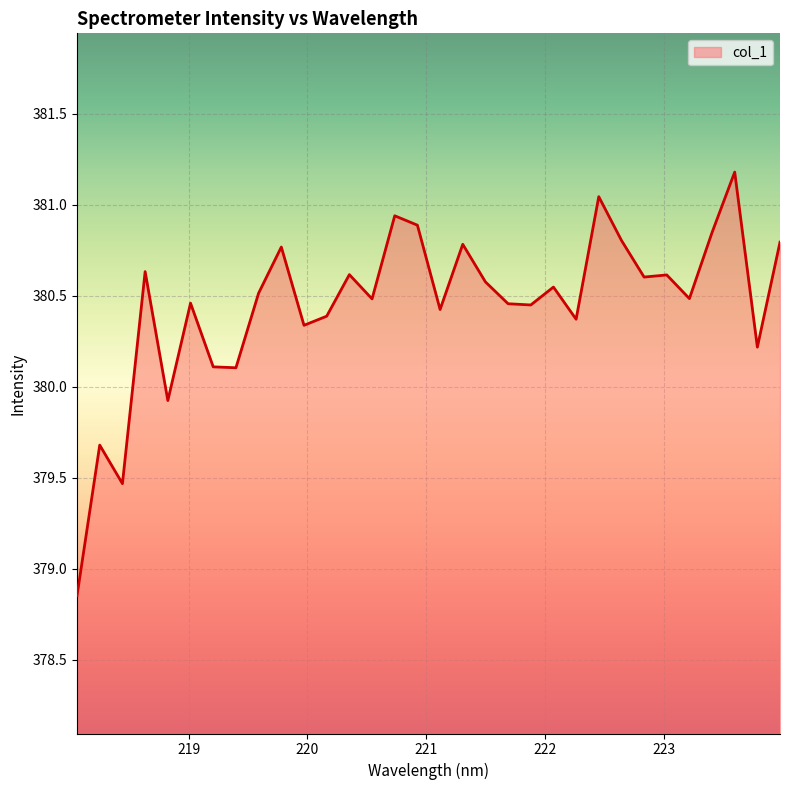

What is the maximum value shown in the chart?

381.2